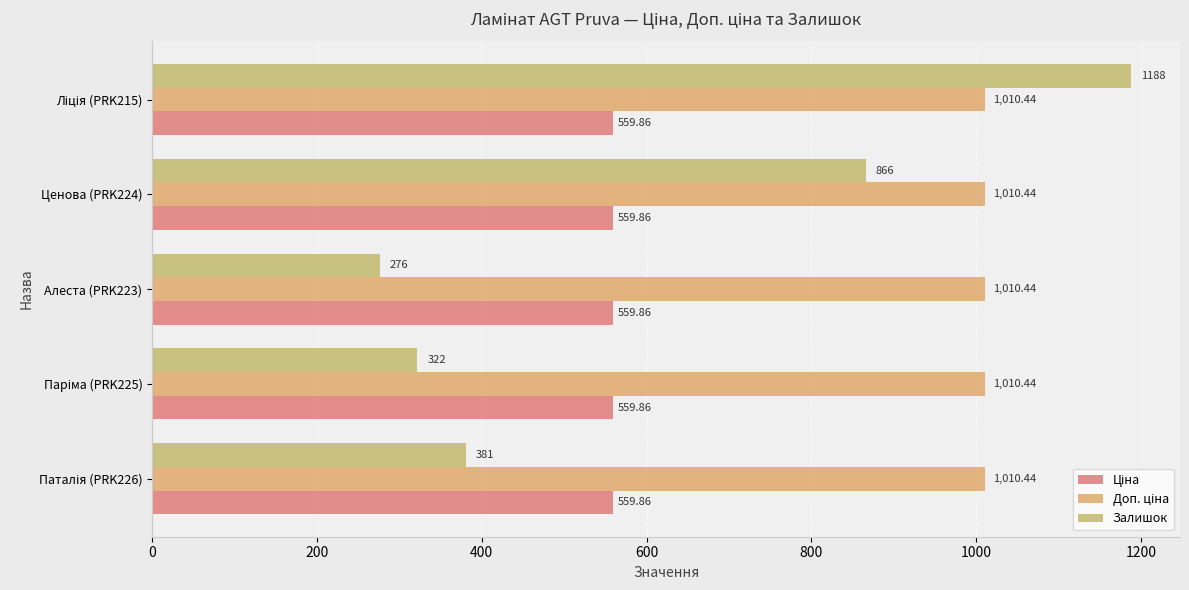

How many data points does each series have?

5